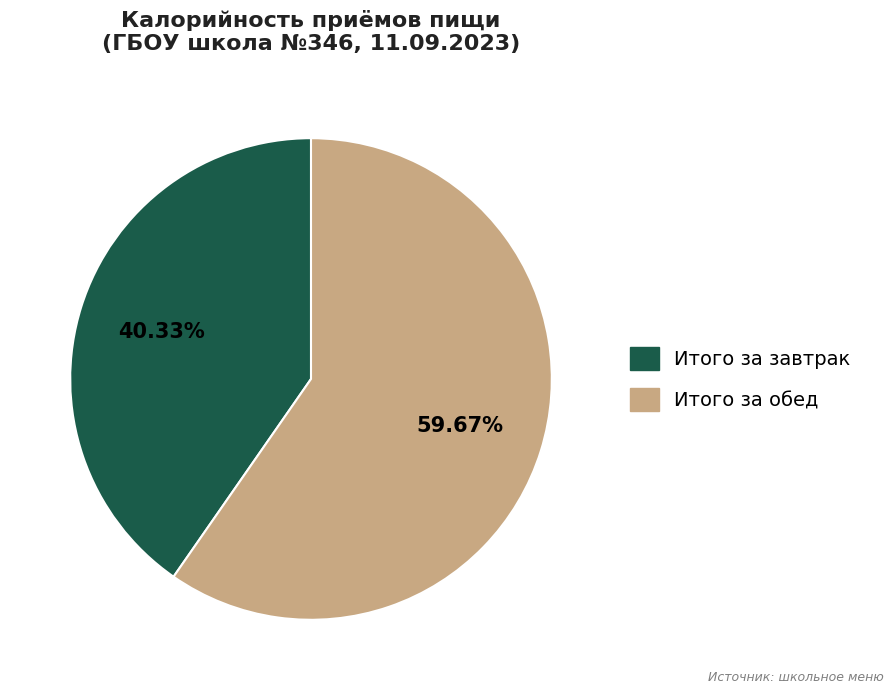

What is the largest slice in the pie chart?

Итого за обед